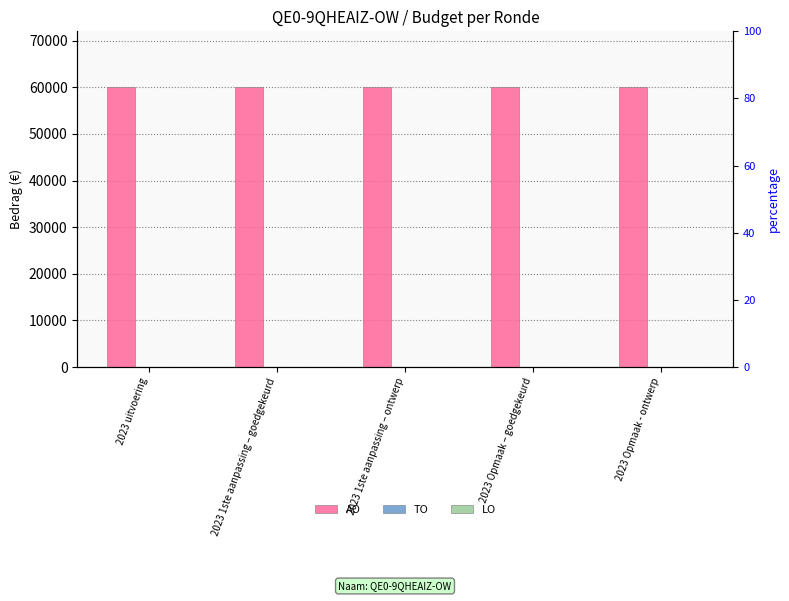

Count the number of data series in this chart.

3